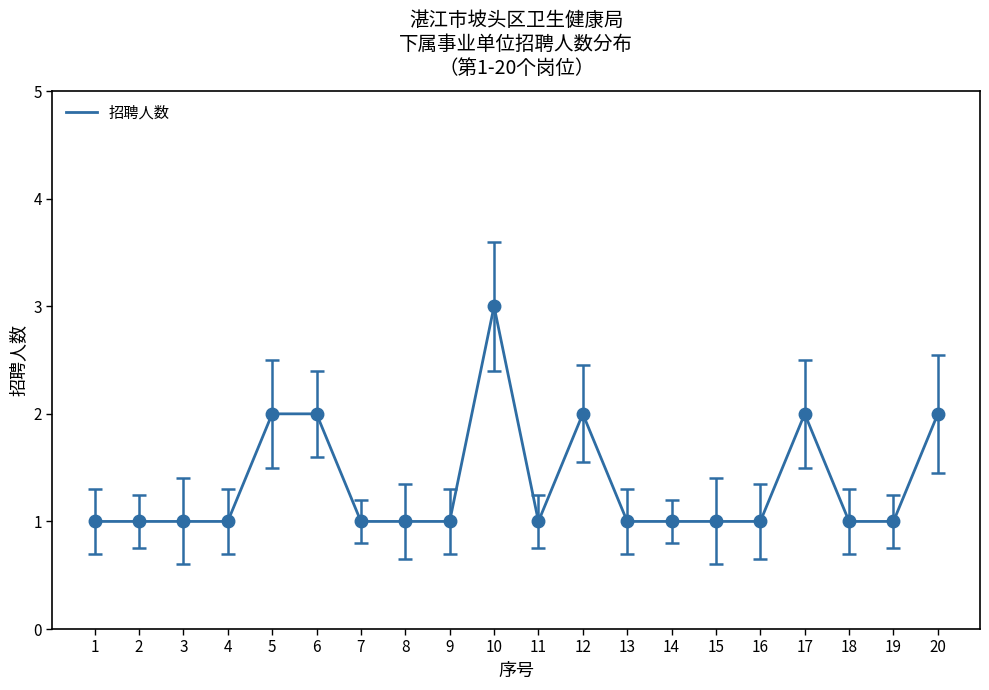

What is the maximum value shown in the chart?

3